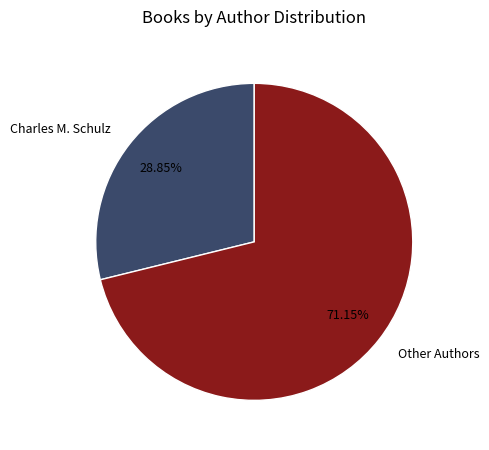

Which slice represents more than half of the pie?

Other Authors